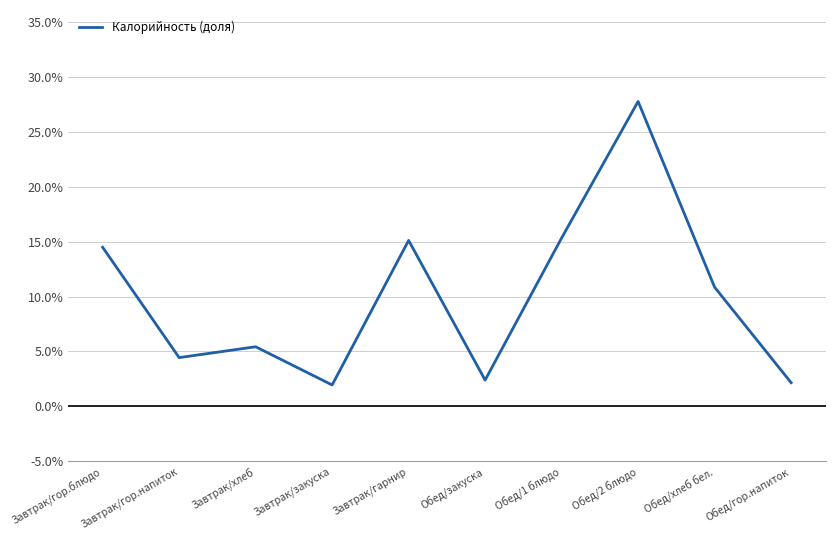

What position from the left is Завтрак/закуска?

4